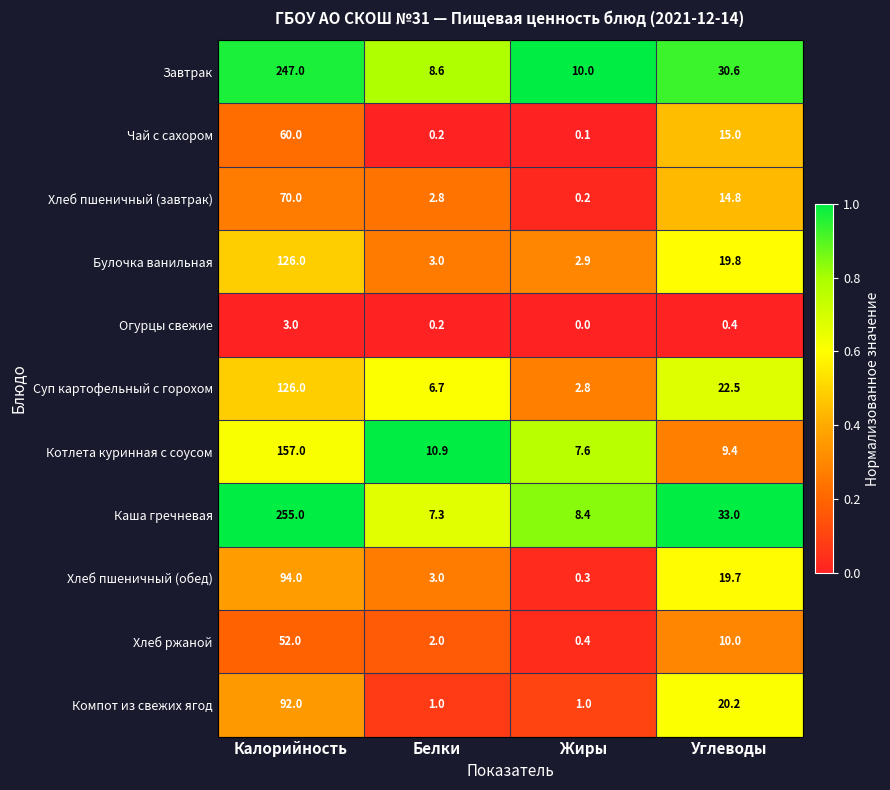

Read the Хлеб пшеничный (обед) value at Жиры.

0.3